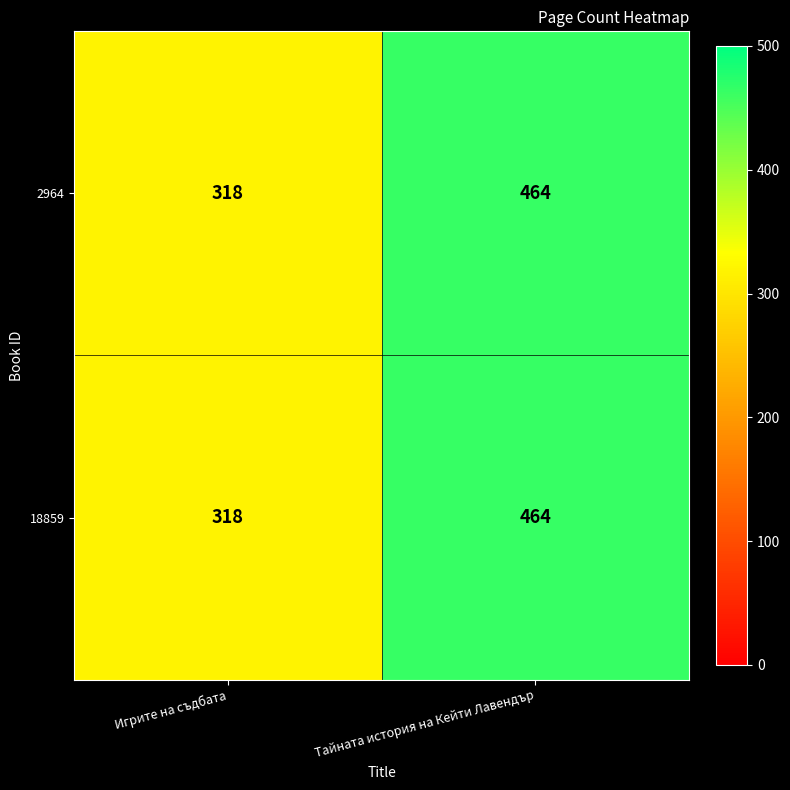

Count the number of data series in this chart.

2